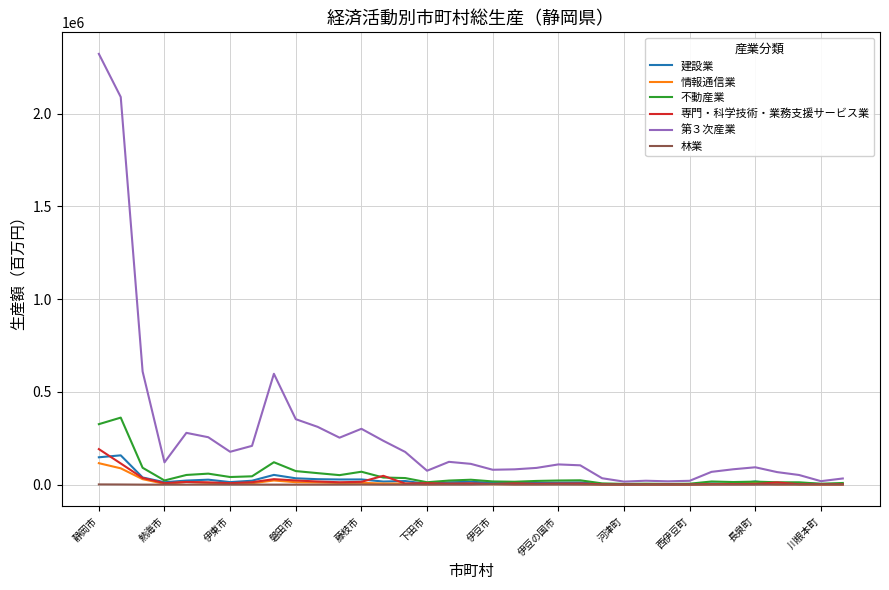

Which series has the widest spread of values?

第３次産業